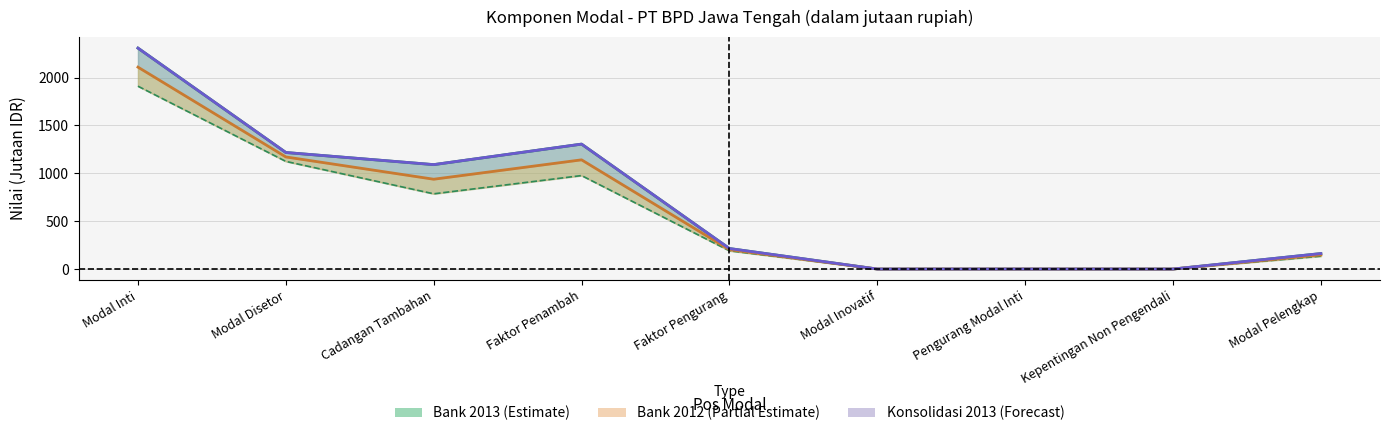

True or false: Konsolidasi_2013 and Bank_2012 intersect in this chart.

False